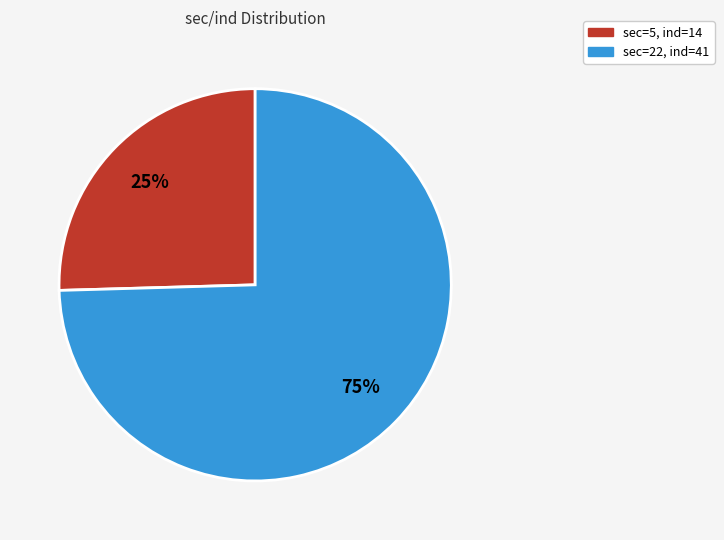

Is there any slice that represents more than half of the pie?

Yes